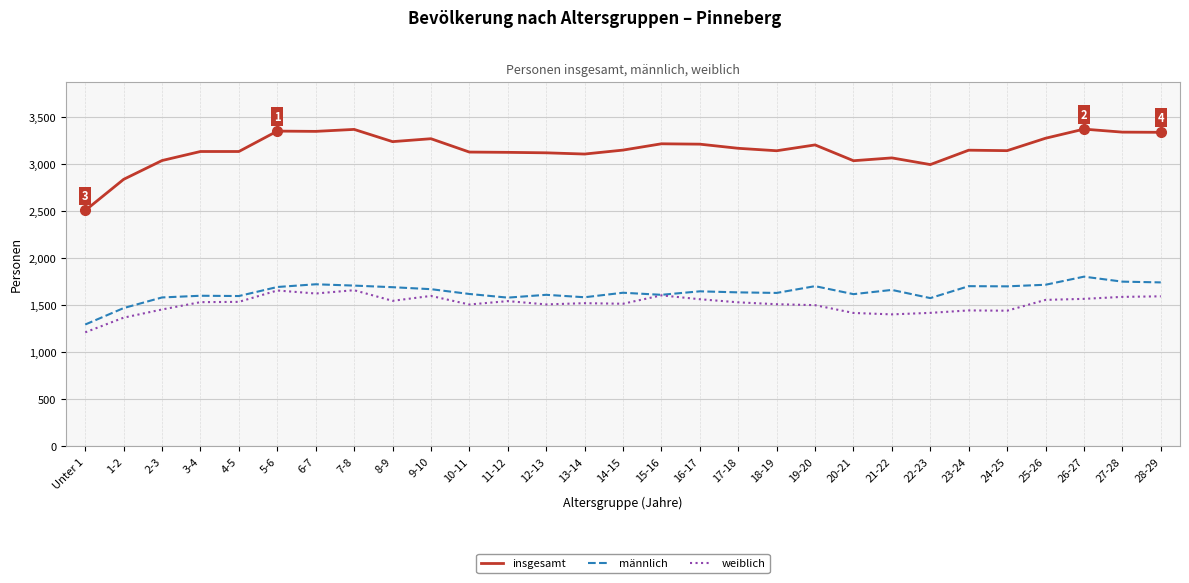

What is the maximum value shown in the chart?

3374